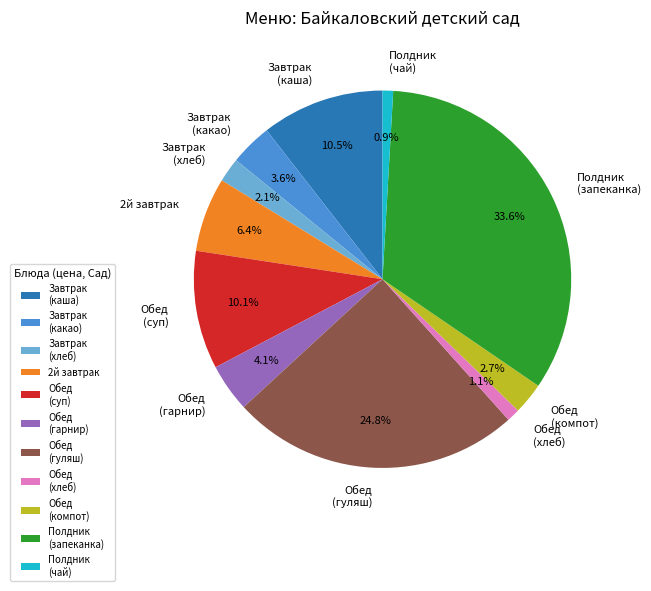

Is there any slice that represents more than half of the pie?

No